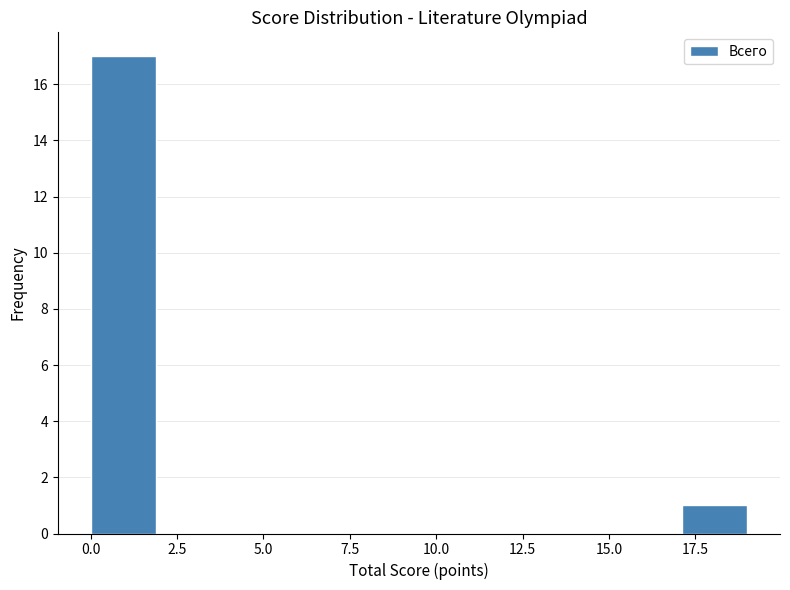

Read against the x-axis, roughly where is the centre of the tallest bar?

1.0